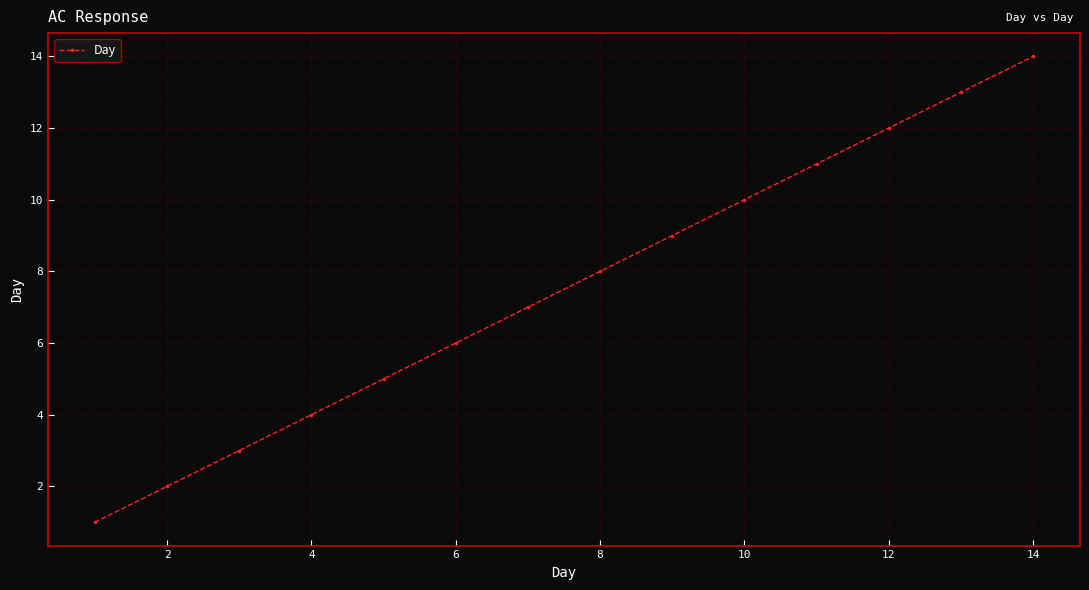

What is the sum of all values?

105